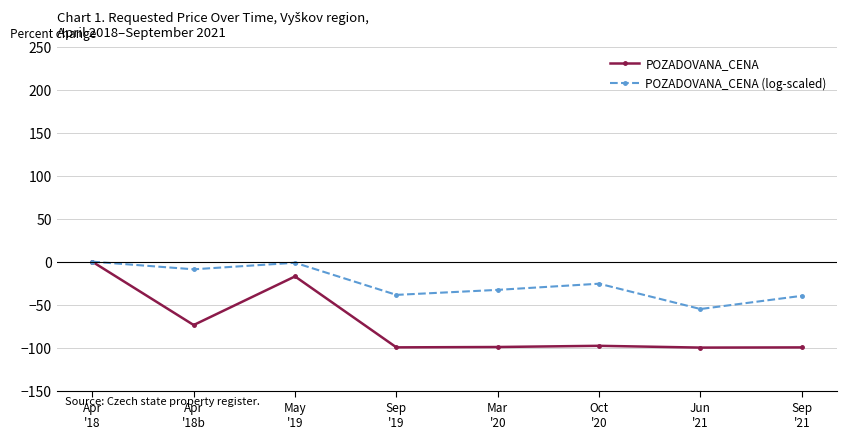

What is the minimum value shown in the chart?

-100.0